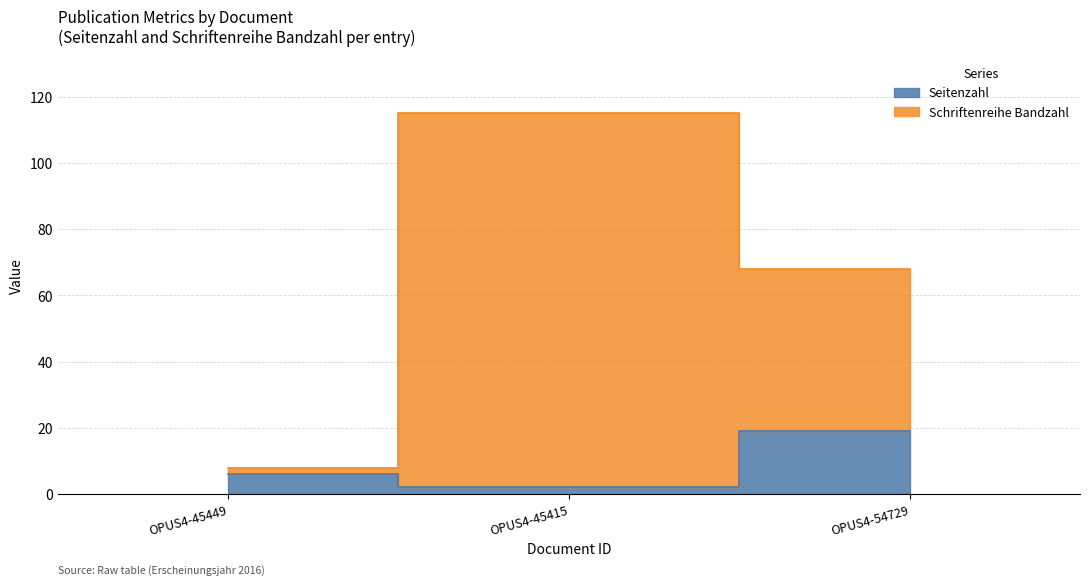

Rank the series by their average value, from highest to lowest.

Schriftenreihe Bandzahl, Seitenzahl